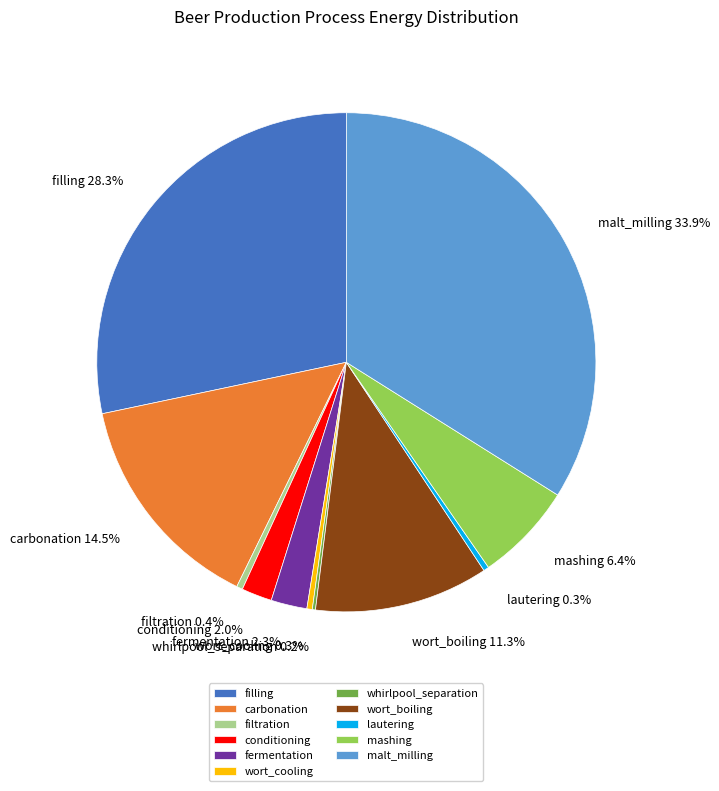

Combined, do fermentation and conditioning account for over 50%?

No